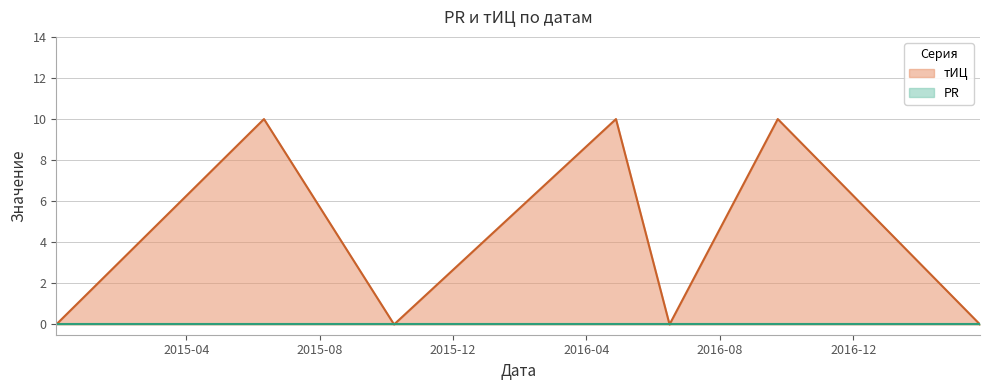

True or false: the data shows 4 at 2014-12-03.

False